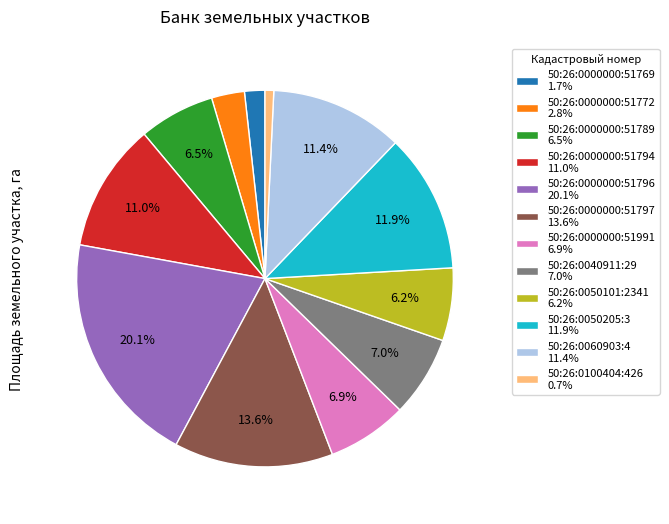

Between 50:26:0060903:4 11.4% and 50:26:0050101:2341 6.2%, which is larger?

50:26:0060903:4 11.4%